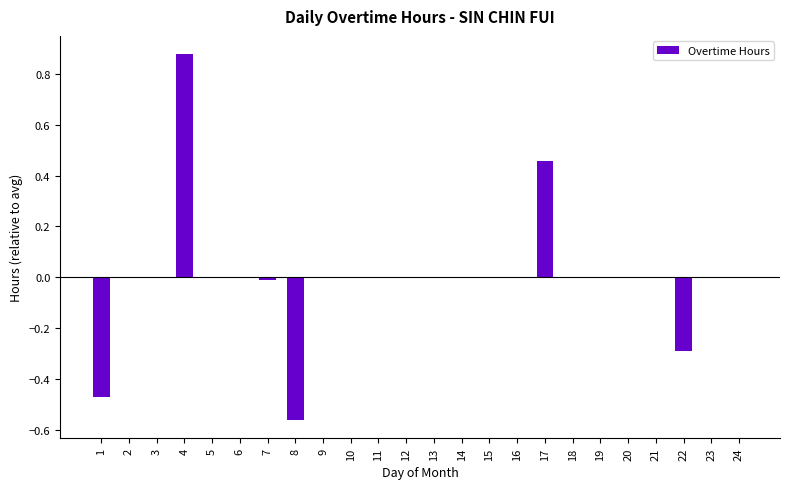

True or false: the data shows -0.9 at 3.

False